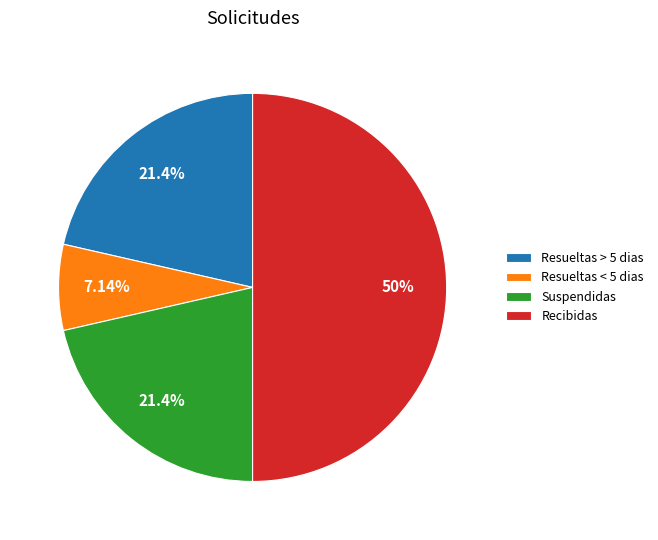

What percentage is NOT represented by Resueltas < 5 dias?

92.9%